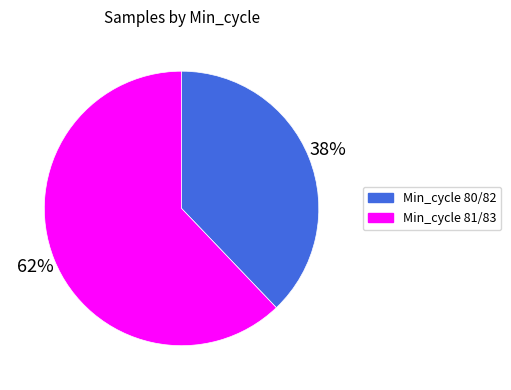

Which slice is the smallest?

Min_cycle 80/82